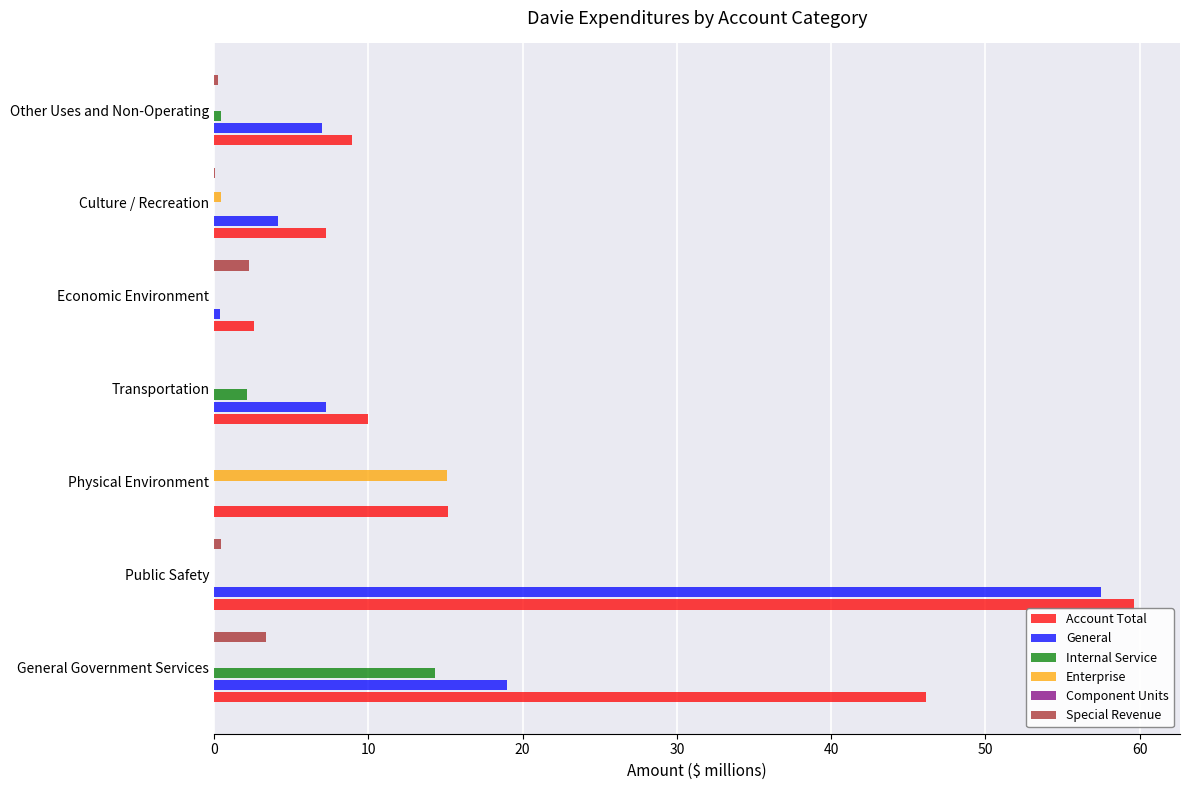

Between 20 and 30, which series saw the biggest shift?

Enterprise